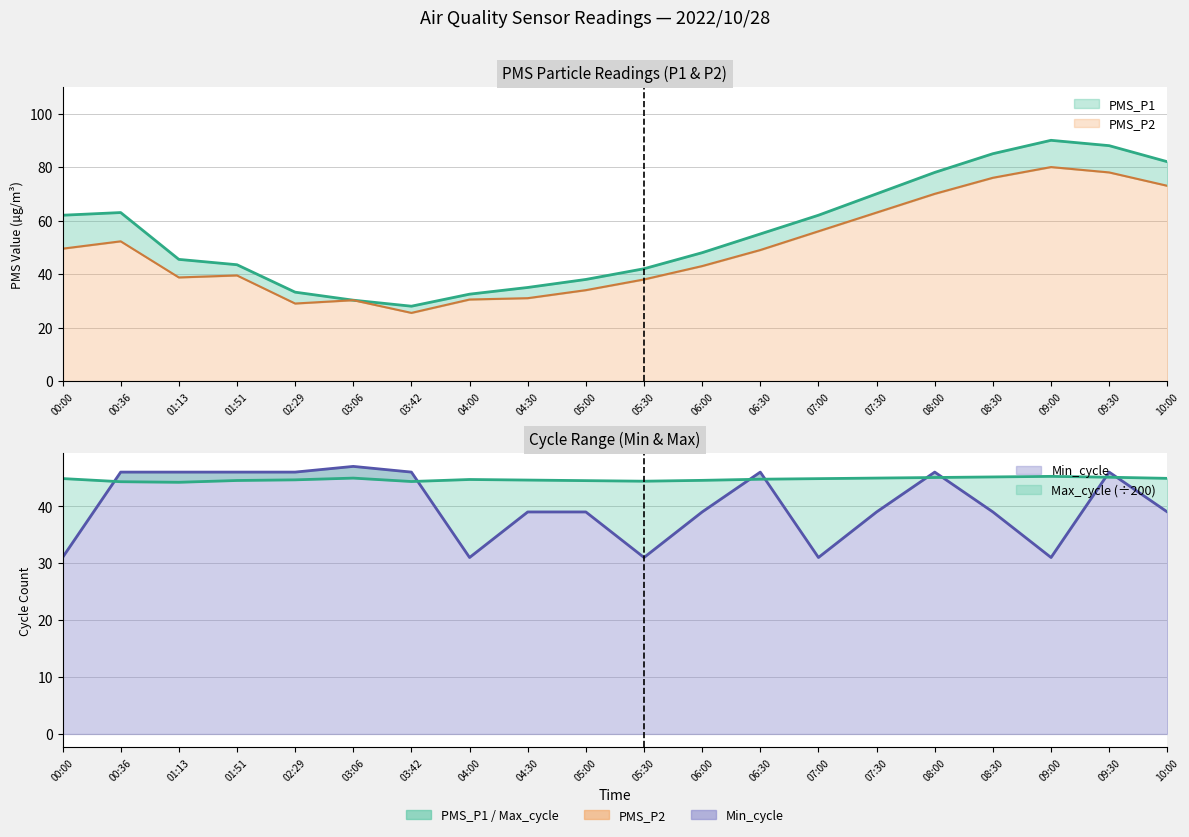

How many intersections are there between Max_cycle and PMS_P2?

2